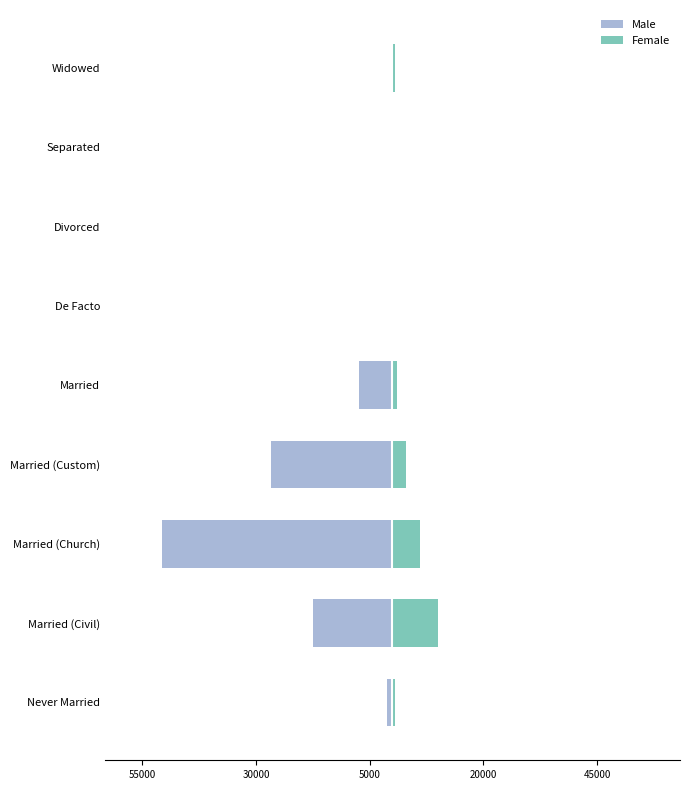

Reading right to left, transcribe all the data shown in this chart.

Male: -234	-236	-116	-211	-7426	-26666	-50629	-17524	-1138
Female: 637	121	65	106	1008	2932	5956	10048	506